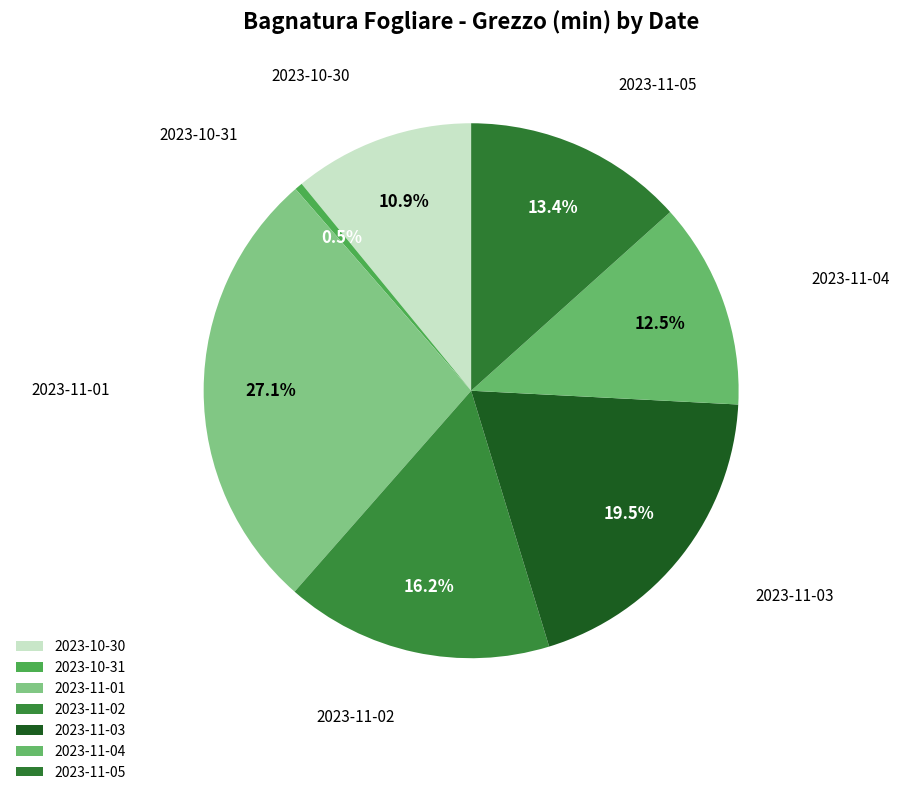

How many slices are in this pie chart?

7